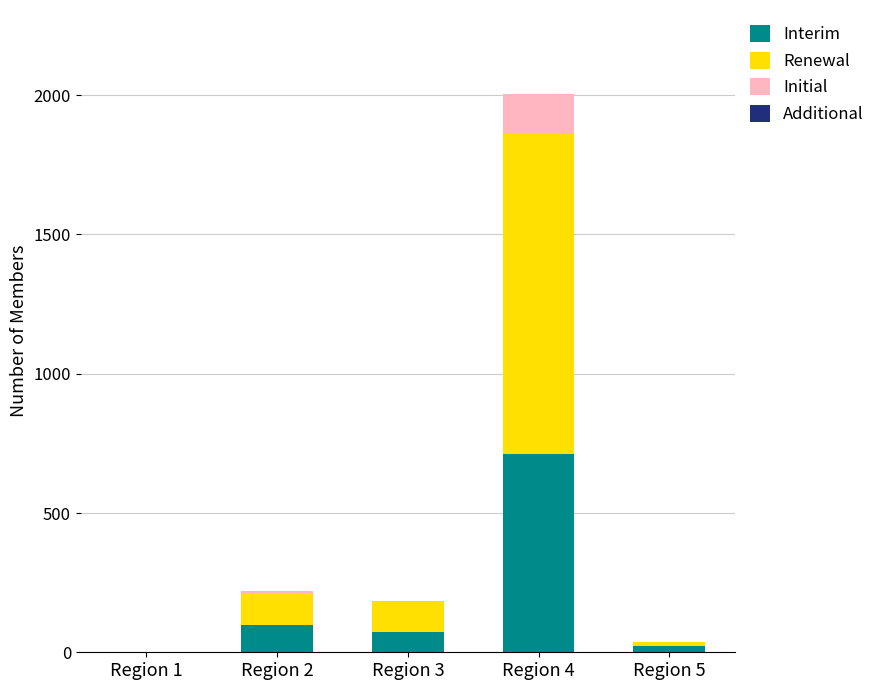

At which category is the sum across all series the highest?

Region 4